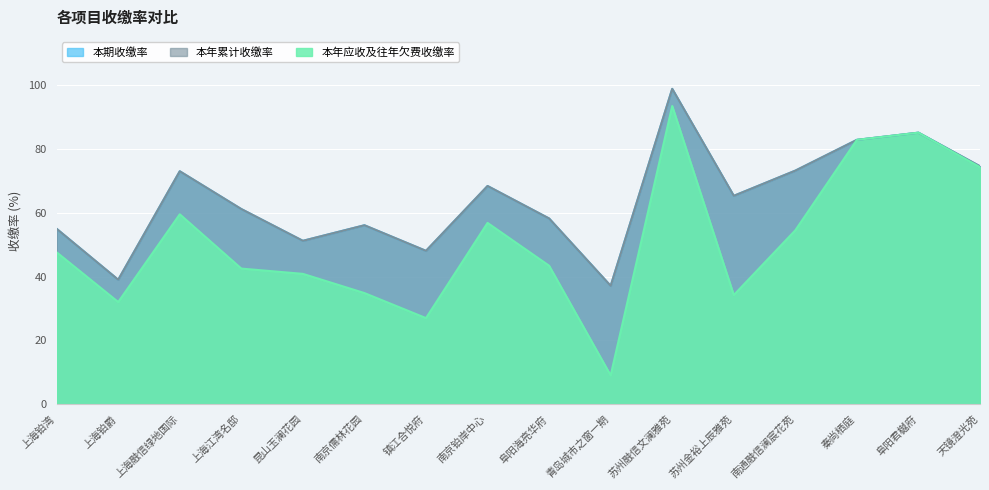

Count the number of categories in the chart.

16